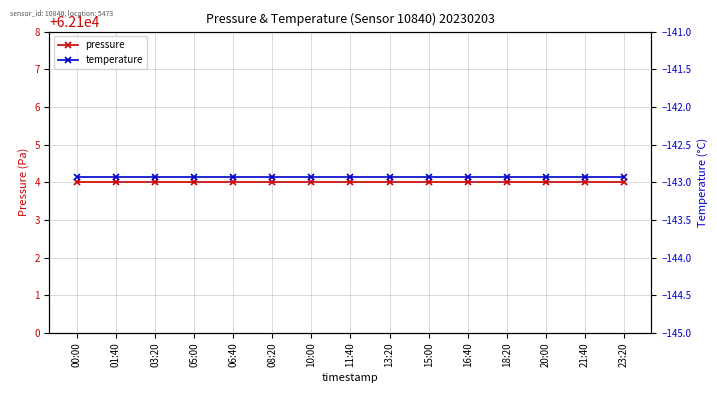

List the series in order of their peak value, lowest first.

temperature, pressure